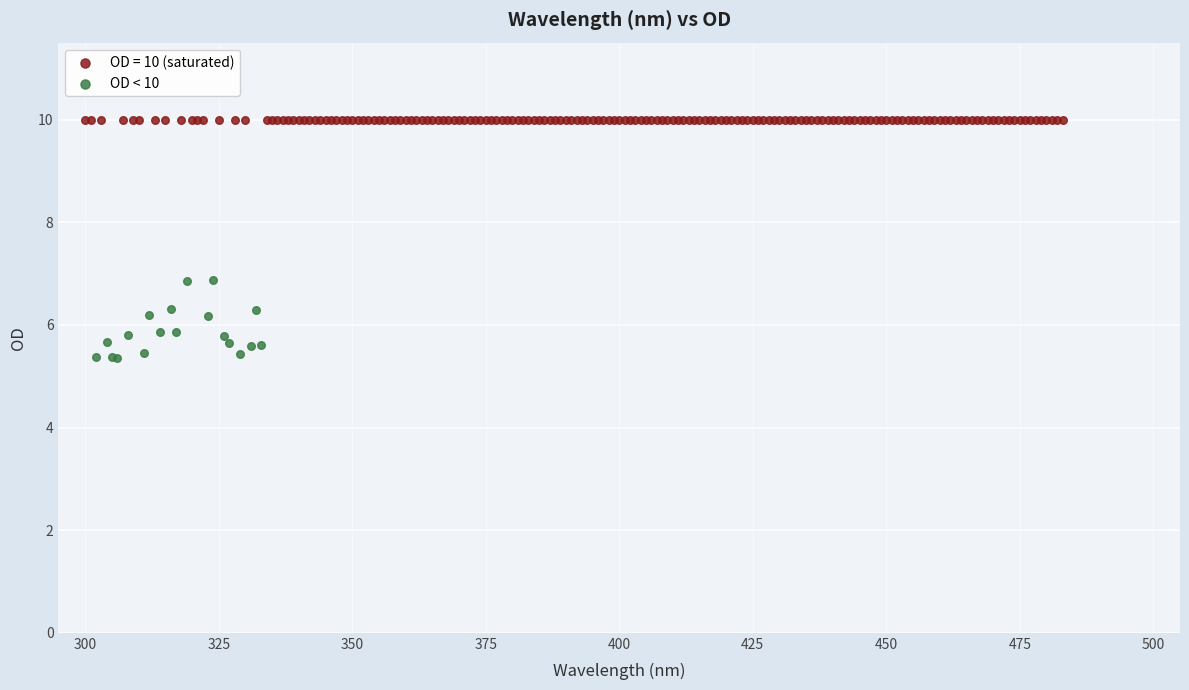

Which series reaches the minimum Y coordinate?

OD < 10